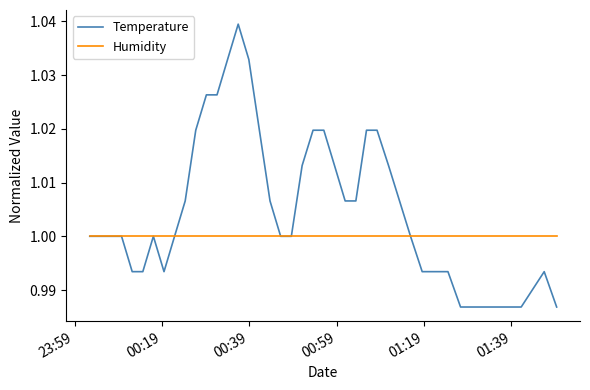

List the series in order of their peak value, highest first.

Temperature, Humidity